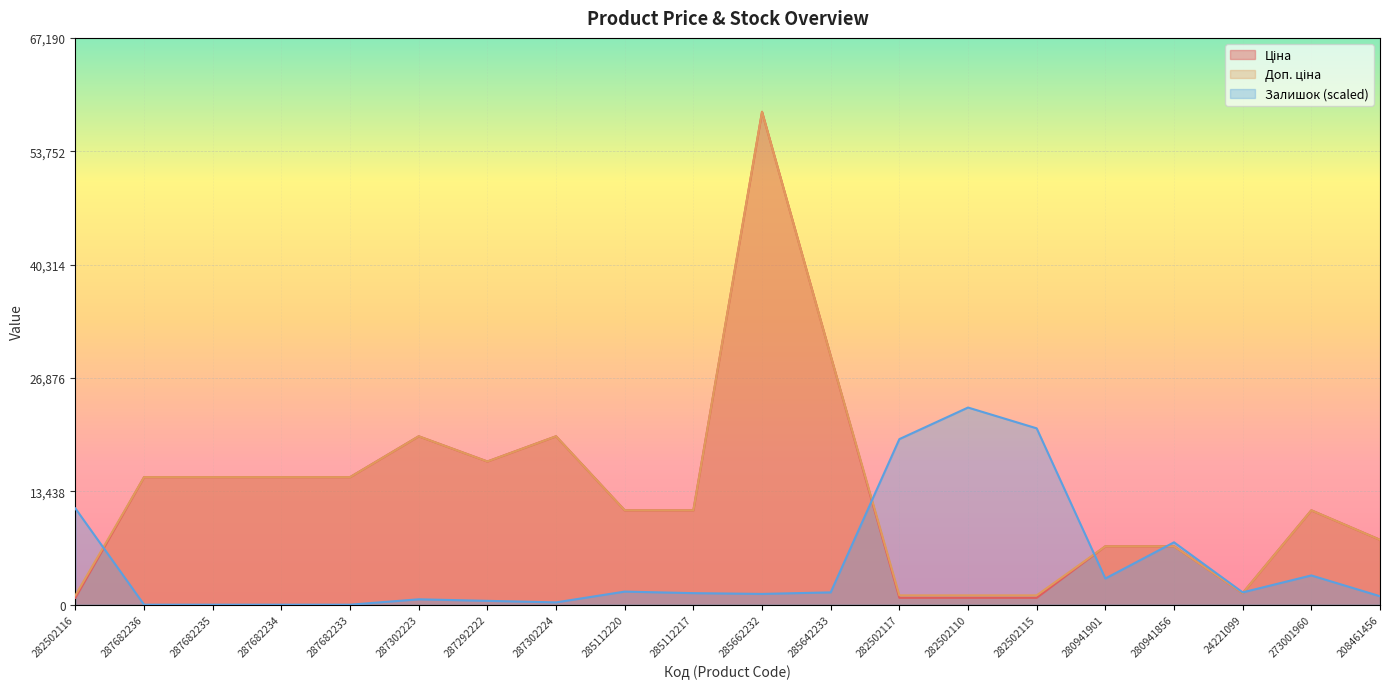

True or false: Ціна has a value of 29873.5 at 287292222.

False